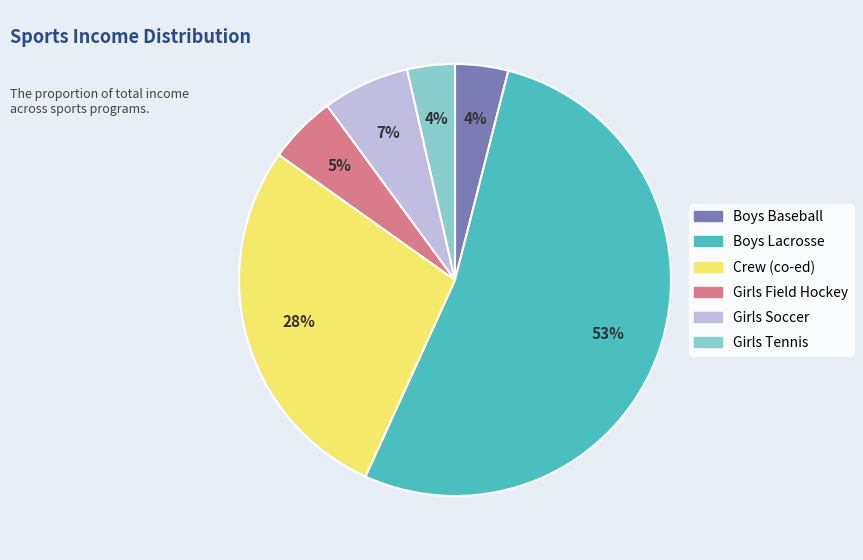

Which category has the biggest portion of the pie?

Boys Lacrosse